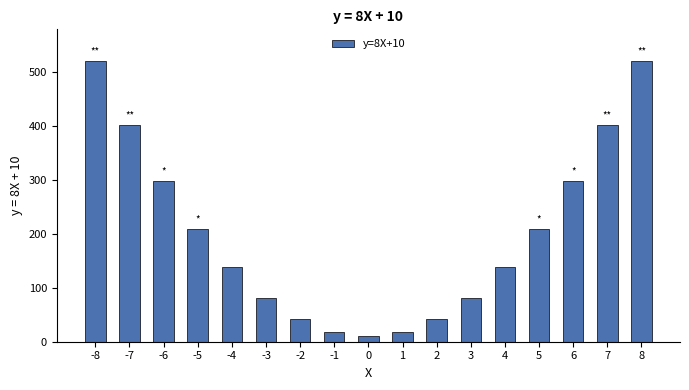

Reading right to left, what are all the values shown in this chart?

8=522	7=402	6=298	5=210	4=138	3=82	2=42	1=18	0=10	-1=18	-2=42	-3=82	-4=138	-5=210	-6=298	-7=402	-8=522